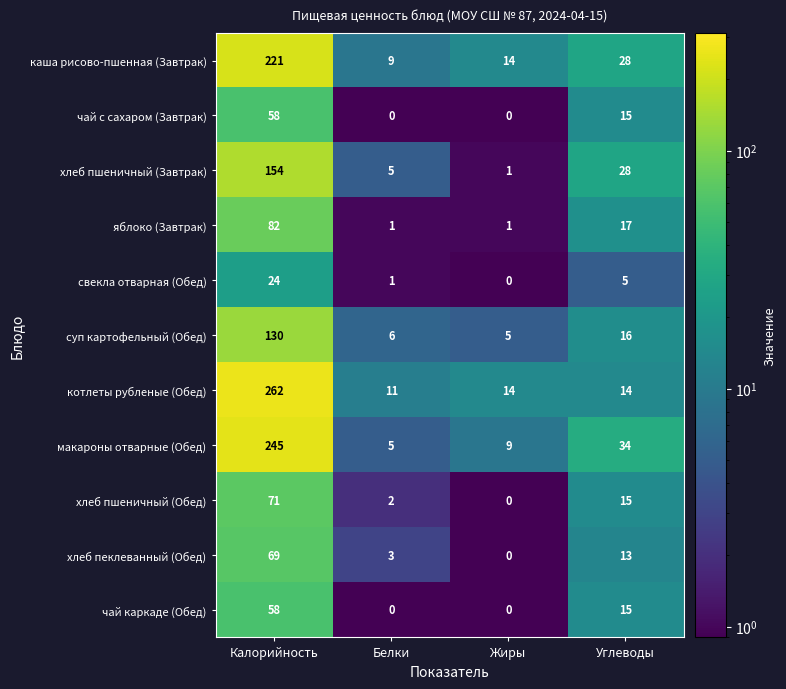

The хлеб пшеничный (Завтрак) series shows 28 at Углеводы. True or false?

True